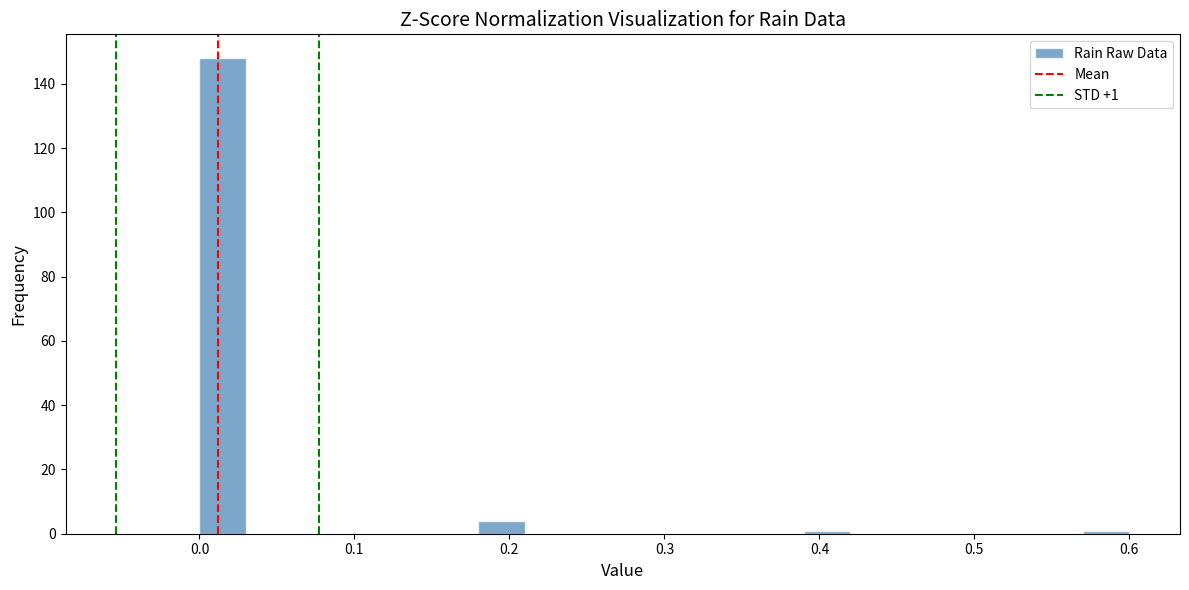

Around what value on the x-axis is the tallest bar? Give the approximate position of its centre, as read against the axis.

0.02